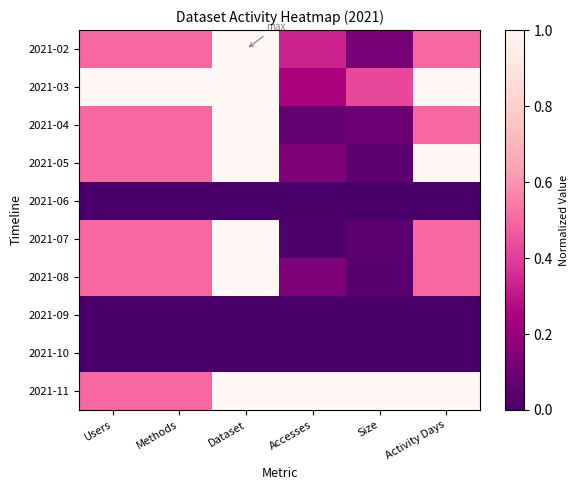

Reading right to left, transcribe all the data shown in this chart.

2021-02: Activity Days=0.5	Size=0.1	Accesses=0.3	Dataset=1.0	Methods=0.5	Users=0.5
2021-03: Activity Days=1.0	Size=0.4	Accesses=0.2	Dataset=1.0	Methods=1.0	Users=1.0
2021-04: Activity Days=0.5	Size=0.1	Accesses=0.1	Dataset=1.0	Methods=0.5	Users=0.5
2021-05: Activity Days=1.0	Size=0.0	Accesses=0.1	Dataset=1.0	Methods=0.5	Users=0.5
2021-06: Activity Days=0.0	Size=0.0	Accesses=0.0	Dataset=0.0	Methods=0.0	Users=0.0
2021-07: Activity Days=0.5	Size=0.0	Accesses=0.0	Dataset=1.0	Methods=0.5	Users=0.5
2021-08: Activity Days=0.5	Size=0.0	Accesses=0.1	Dataset=1.0	Methods=0.5	Users=0.5
2021-09: Activity Days=0.0	Size=0.0	Accesses=0.0	Dataset=0.0	Methods=0.0	Users=0.0
2021-10: Activity Days=0.0	Size=0.0	Accesses=0.0	Dataset=0.0	Methods=0.0	Users=0.0
2021-11: Activity Days=1.0	Size=1.0	Accesses=1.0	Dataset=1.0	Methods=0.5	Users=0.5